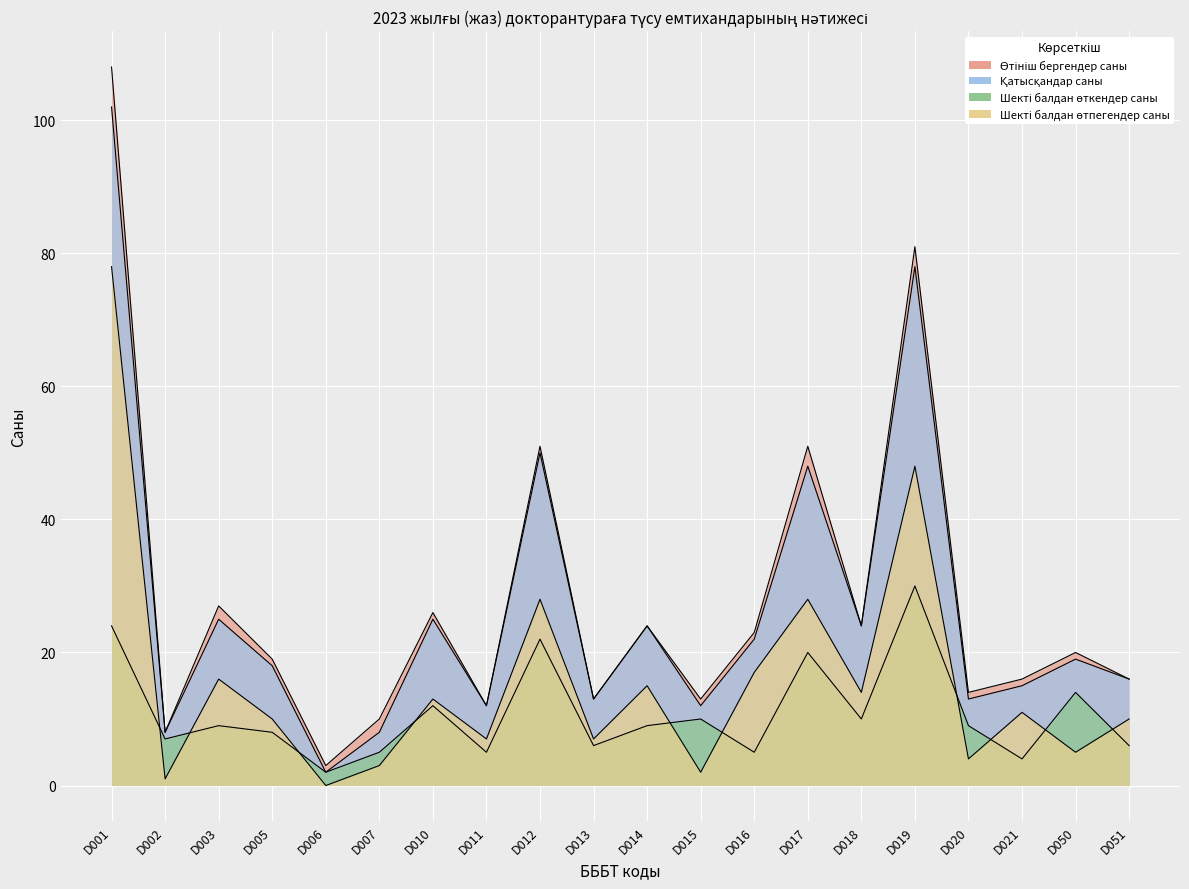

Where does the Шекті балдан өтпегендер саны series first go above 11?

D001